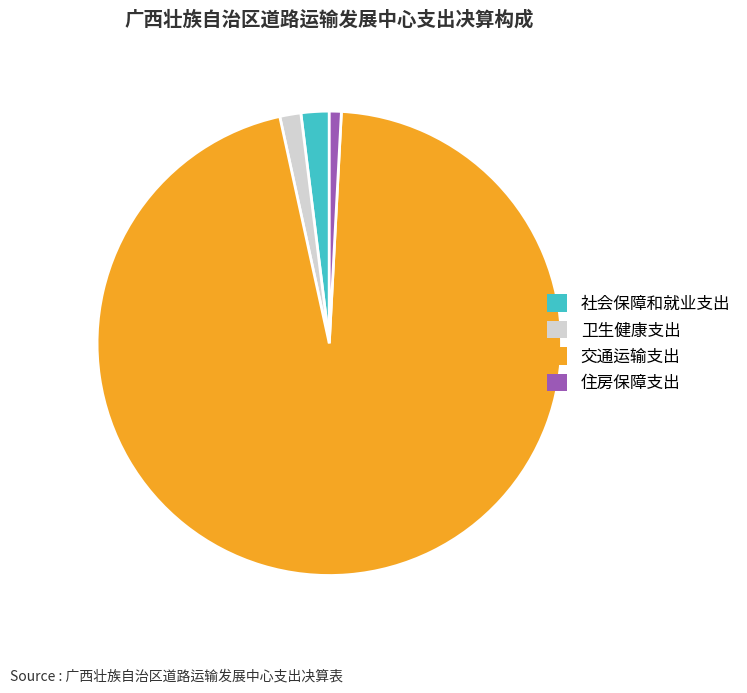

What is the smallest slice in the pie chart?

住房保障支出